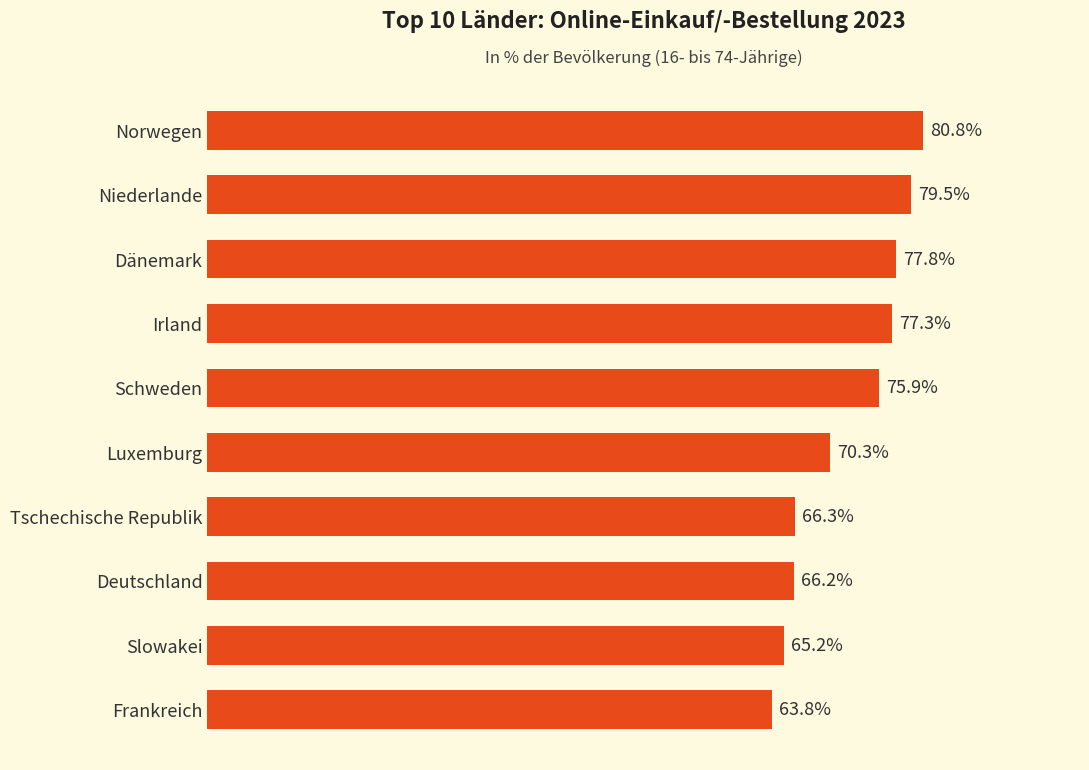

At which label is the value closest to 72?

Luxemburg